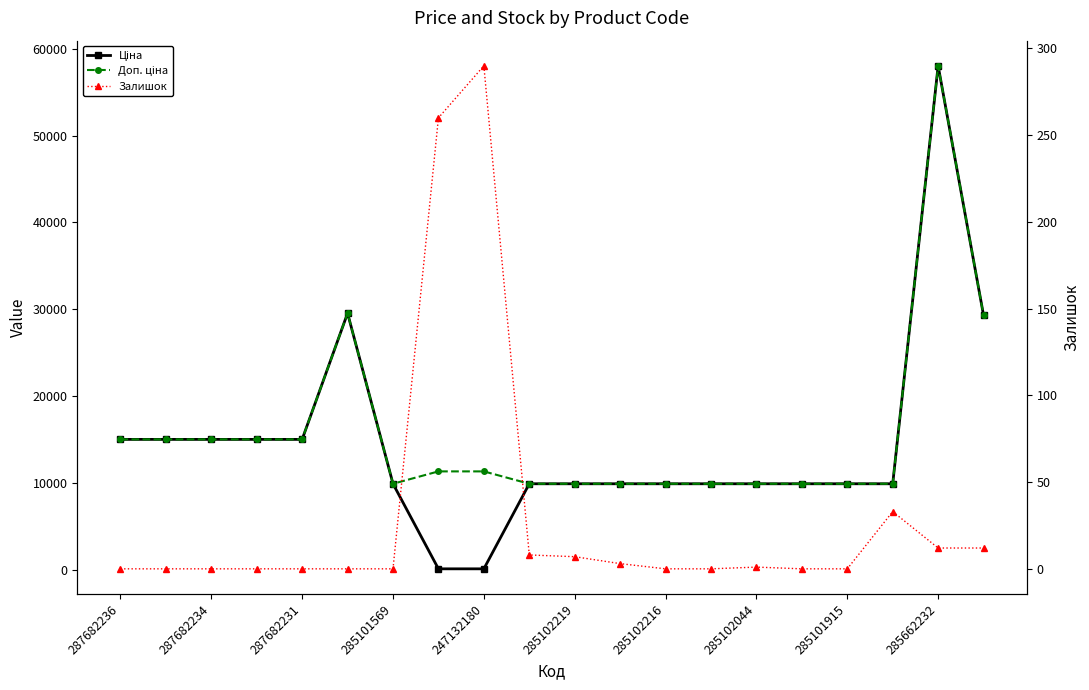

True or false: Залишок and Доп. ціна intersect in this chart.

False